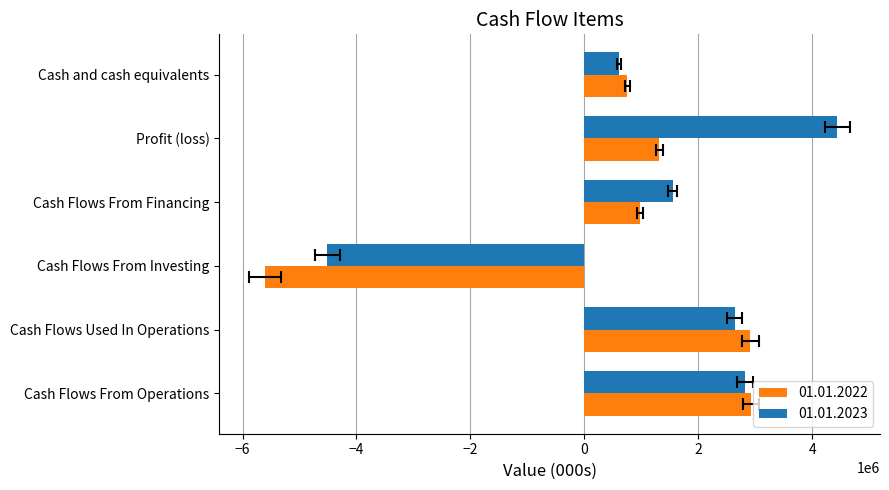

What is the difference between the 01.01.2023 values at Profit (loss) and Cash Flows From Operations?

1626000